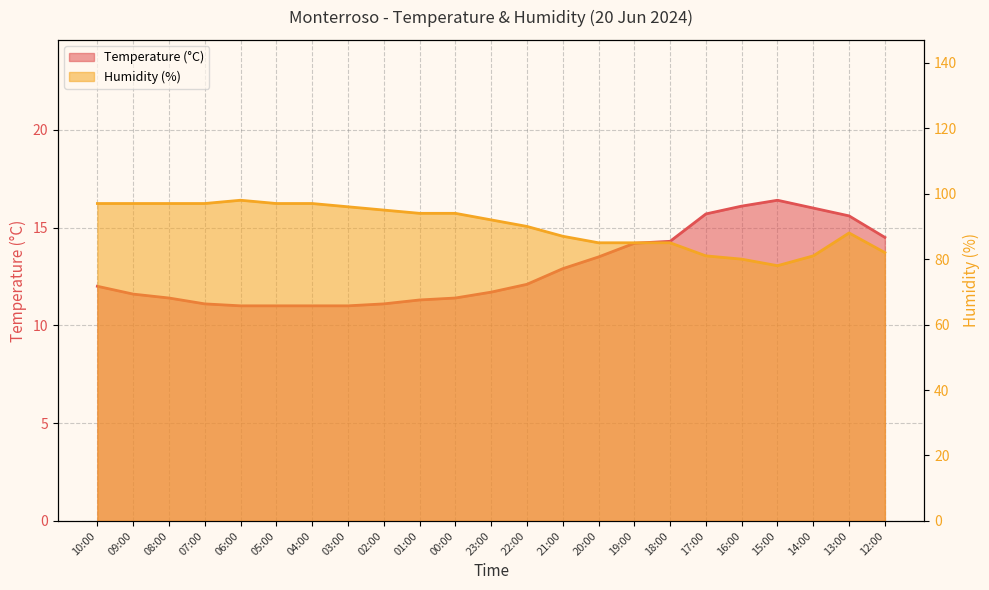

Rank the series by their average value, from lowest to highest.

Temperature (C), Humidity (%)